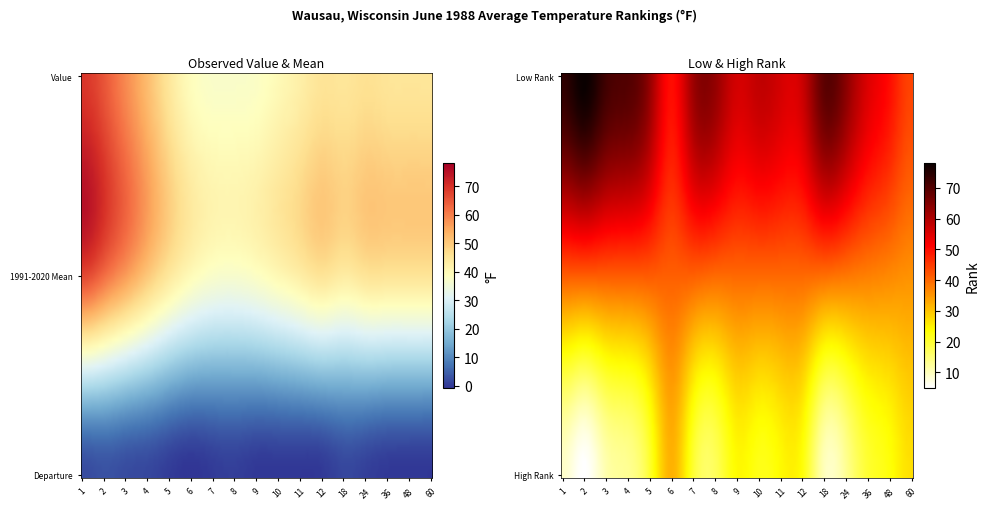

Reading right to left, transcribe all the data shown in this chart.

Value: 44.9	45.0	45.1	46.0	44.9	45.2	42.6	40.1	37.8	37.3	37.3	39.0	44.5	51.9	58.6	65.2	69.2
1991-2020 Mean: 45.3	45.3	45.3	45.3	43.4	45.3	43.0	40.4	38.1	36.8	37.2	39.7	44.3	50.3	56.5	62.3	67.1
Departure: -0.4	-0.3	-0.2	0.7	1.5	-0.1	-0.4	-0.3	-0.3	0.5	0.1	-0.7	0.2	1.6	2.1	2.9	2.1
Low Rank: 44.0	50.0	55.0	64.0	69.0	57.0	56.0	58.0	56.0	63.0	62.0	50.0	63.0	70.0	72.0	78.0	74.0
High Rank: 27.0	23.0	20.0	13.0	10.0	23.0	24.0	22.0	24.0	17.0	20.0	32.0	20.0	13.0	11.0	5.0	9.0